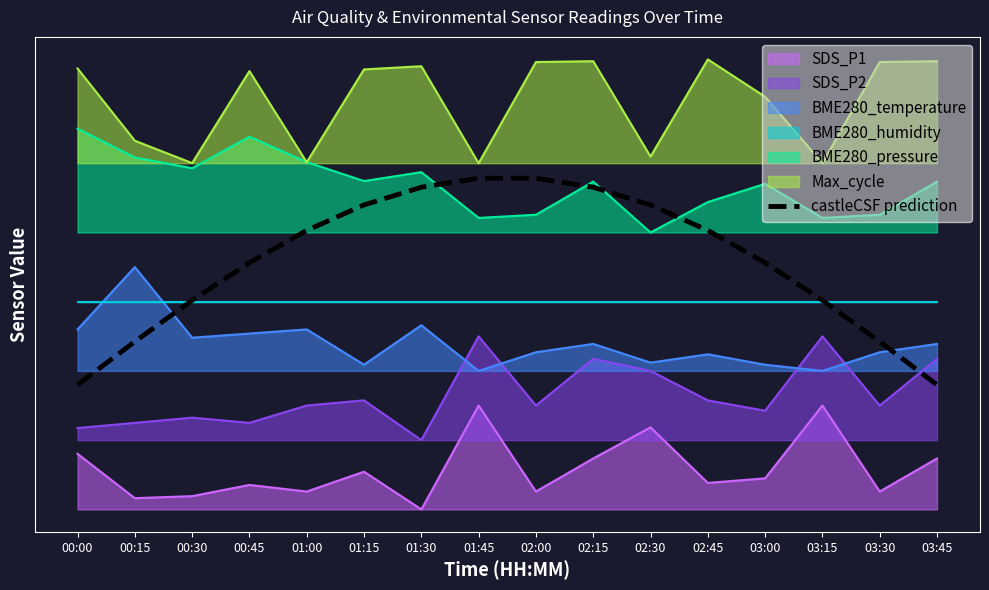

Which category has the highest value across all series?

02:00